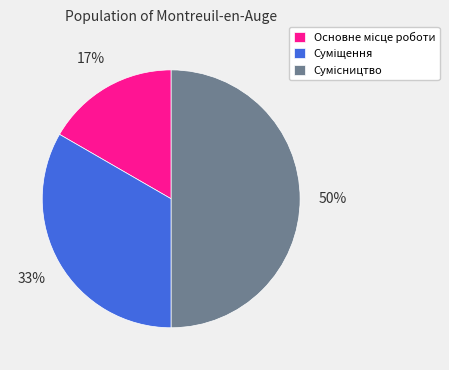

To the nearest percent, what is the average slice percentage?

33%